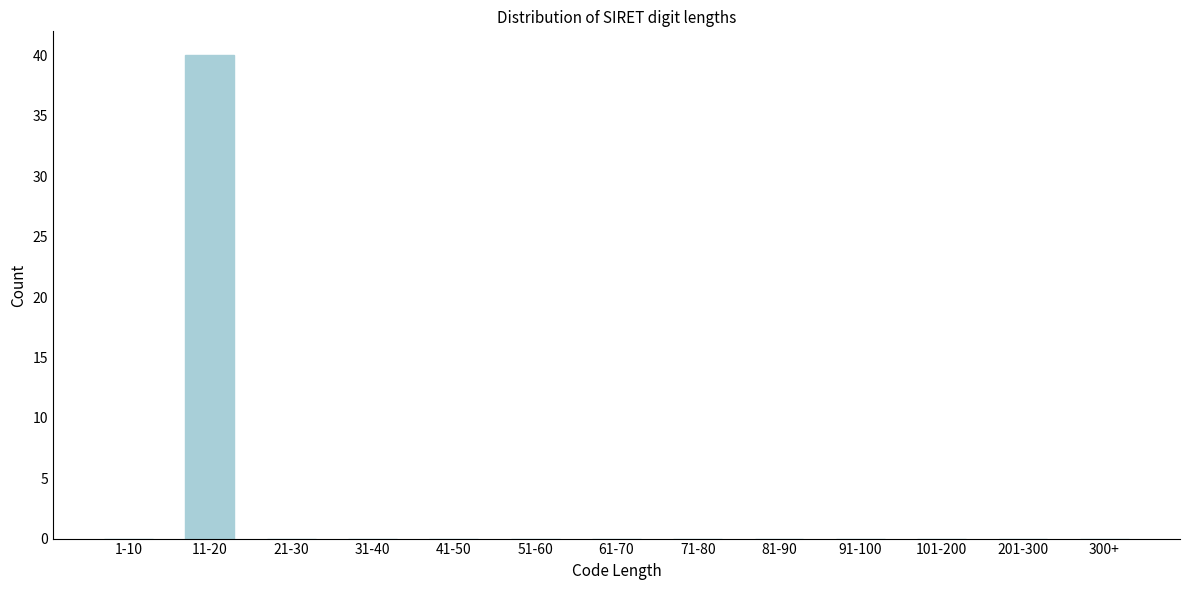

Reading left to right, transcribe all the data shown in this chart.

1-10=0	11-20=40	21-30=0	31-40=0	41-50=0	51-60=0	61-70=0	71-80=0	81-90=0	91-100=0	101-200=0	201-300=0	300+=0